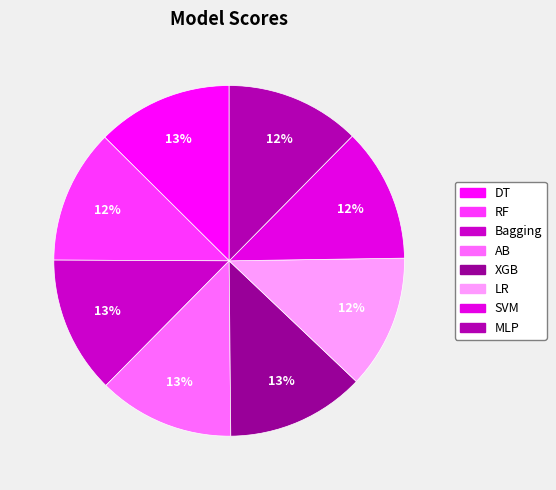

Is it true that DT is 13% of the pie?

True